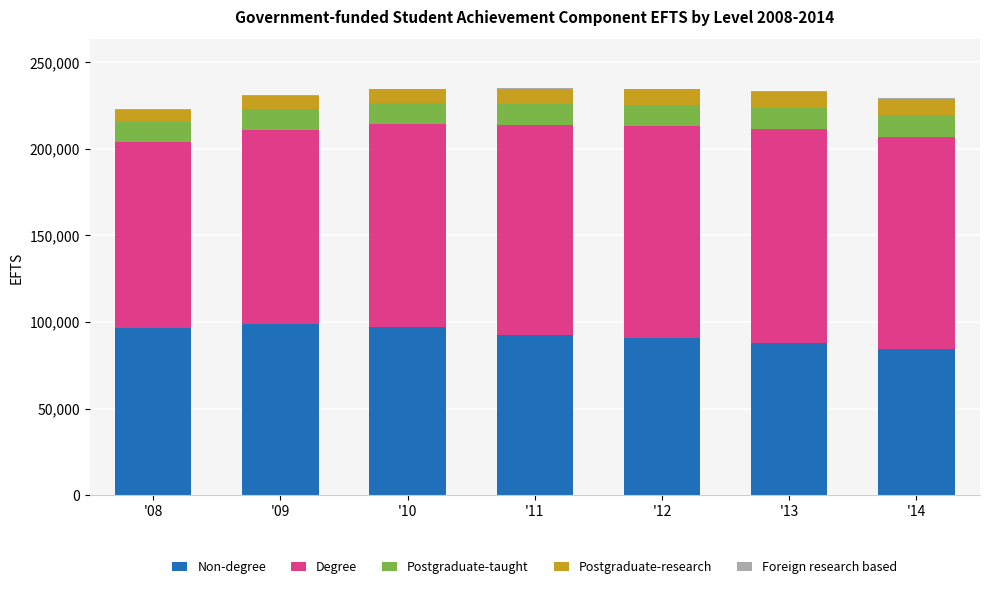

The value of Non-degree at '14 is 57166.3. True or false?

False